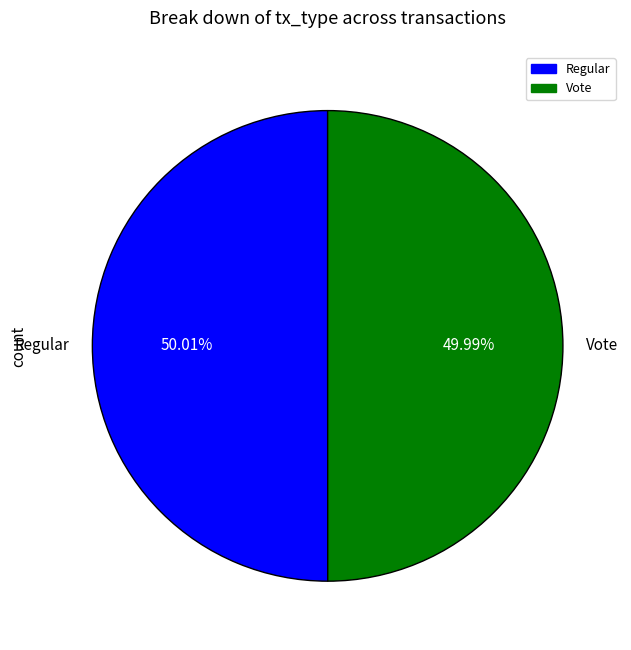

Approximately how many times larger is the value at Regular compared to Vote?

1.0